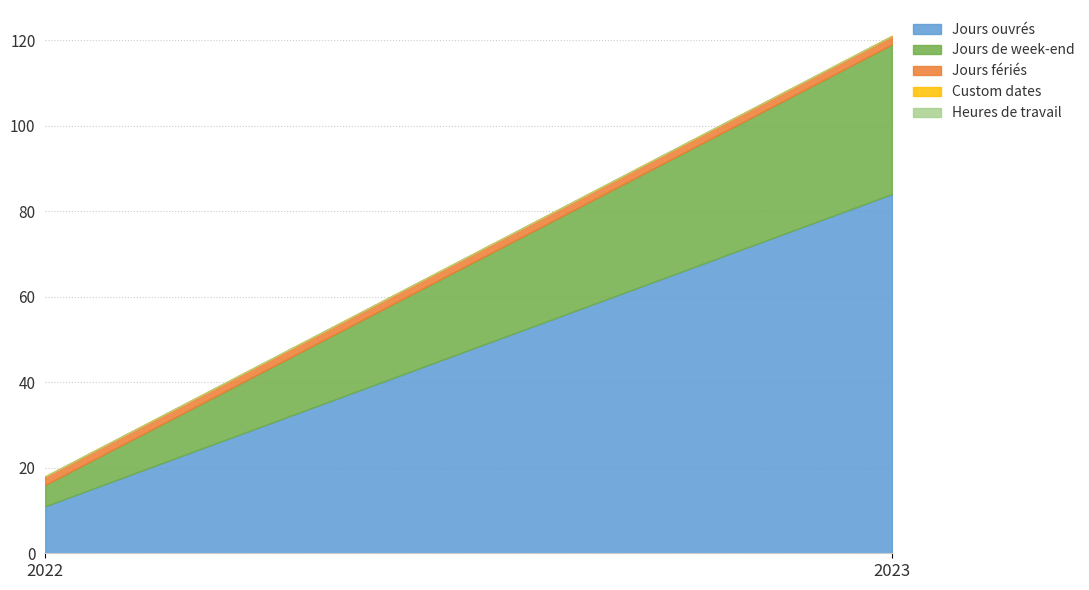

Which series changed the most between 2022 and 2023?

Jours ouvrés